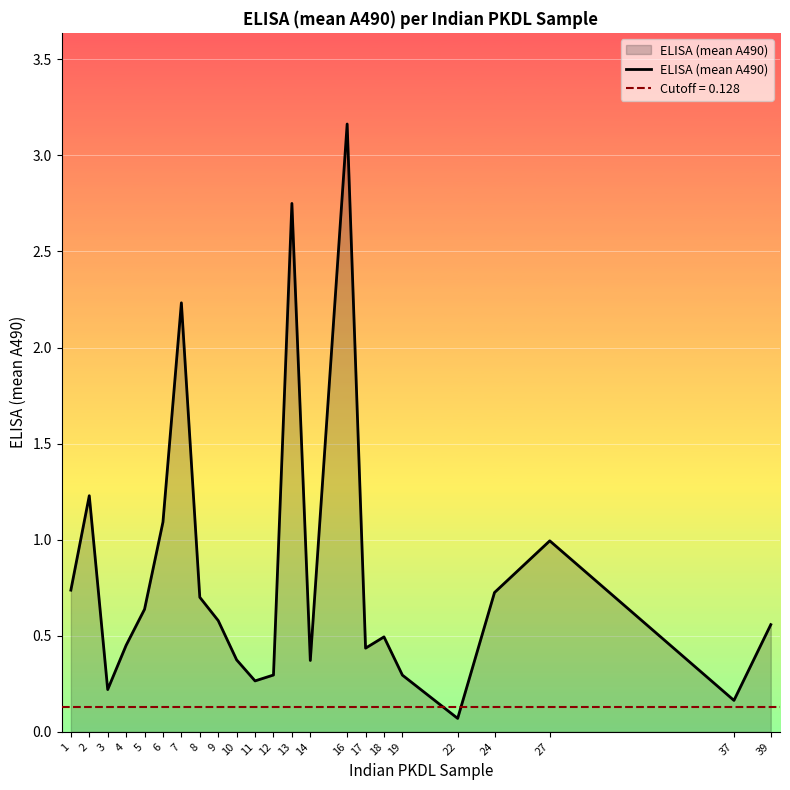

Where is the first local minimum?

3